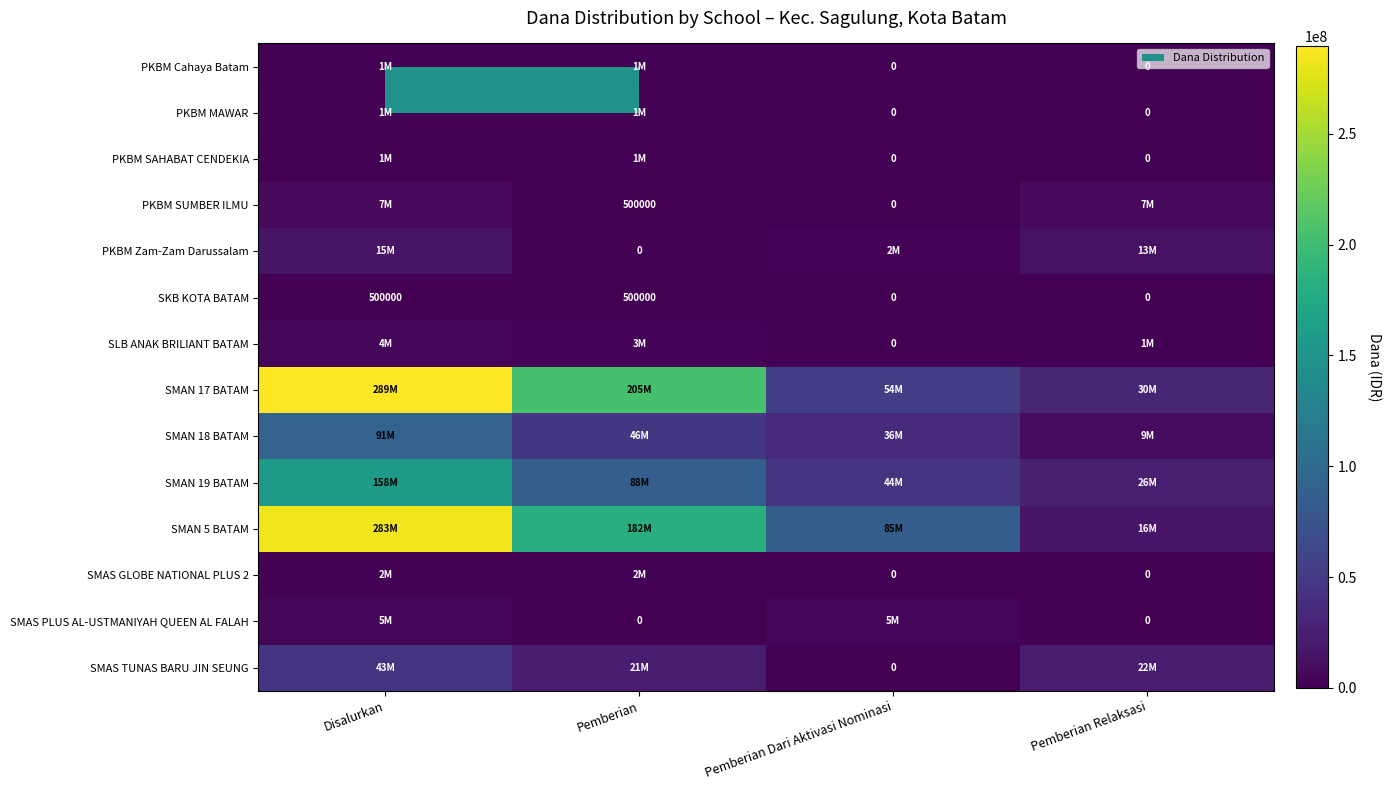

The SMAN 5 BATAM series shows 3934749 at Pemberian Relaksasi. True or false?

False